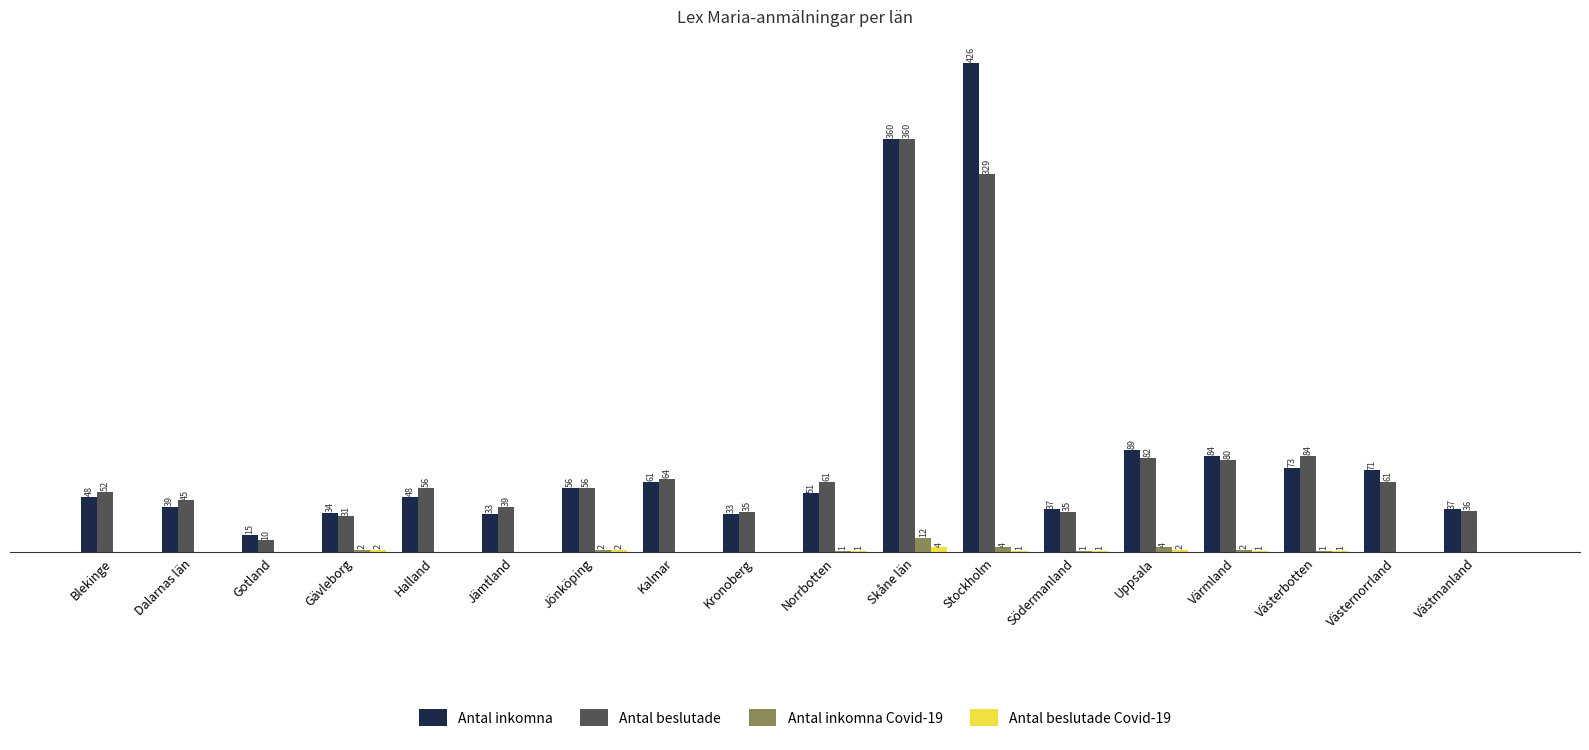

At which label is Antal inkomna closest to 220?

Uppsala